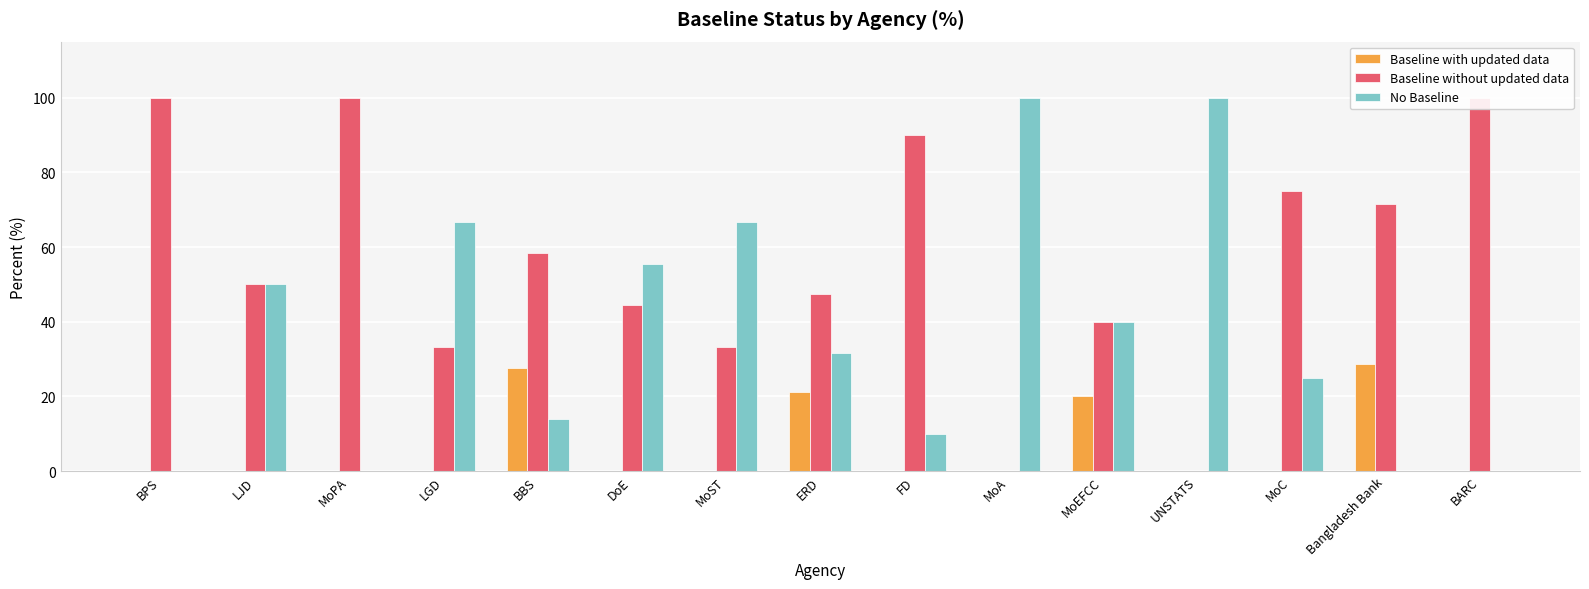

What are all the series names shown in the legend?

Baseline with updated data, Baseline without updated data, No Baseline